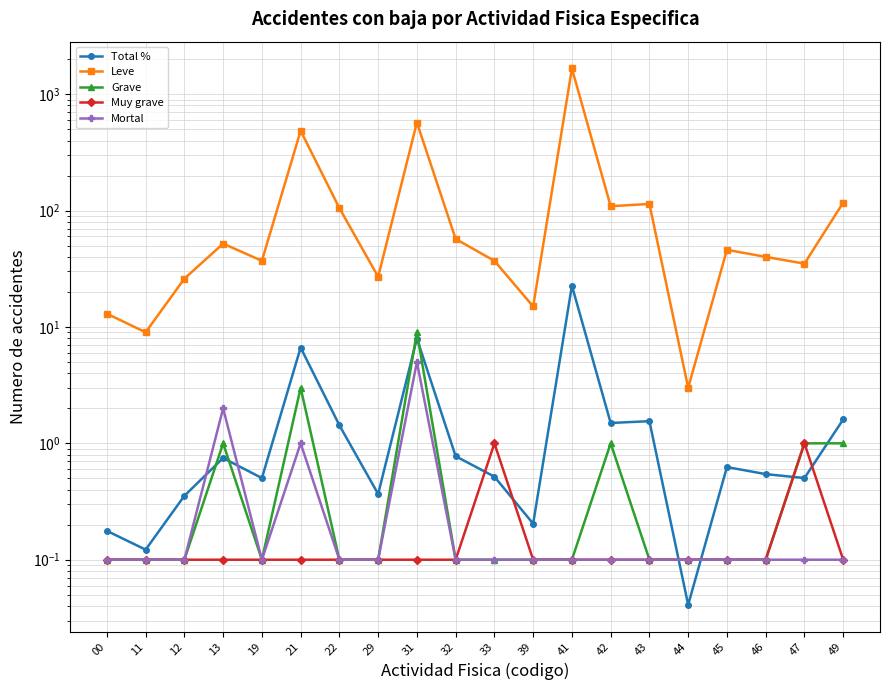

How many interior local peaks does the Mortal series have?

3